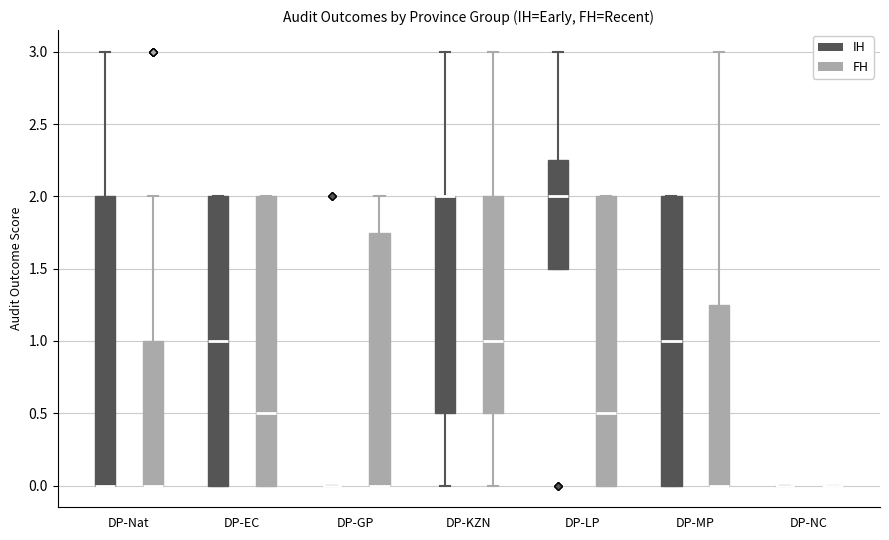

Reading left to right, transcribe this box plot: for each box, give where its median line is, the range the box spans, and where its two whiskers end, as read against the y-axis. The values are not printed on the chart, so give them approximately, as read against the axis.

DP-Nat (IH): median 0.00 (drawn on the box's lower edge), box 0.00 to 2.00, whiskers 0.00 to 3.00
DP-Nat (FH): median 0.00 (drawn on the box's lower edge), box 0.00 to 1.00, whiskers 0.00 to 2.00
DP-EC (IH): median 1.00, box 0.00 to 2.00, whiskers 0.00 to 2.00
DP-EC (FH): median 0.50, box 0.00 to 2.00, whiskers 0.00 to 2.00
DP-GP (IH): box collapsed to a line at 0.00, whiskers 0.00 to 0.00
DP-GP (FH): median 0.00 (drawn on the box's lower edge), box 0.00 to 1.75, whiskers 0.00 to 2.00
DP-KZN (IH): median 2.00 (drawn on the box's upper edge), box 0.50 to 2.00, whiskers 0.00 to 3.00
DP-KZN (FH): median 1.00, box 0.50 to 2.00, whiskers 0.00 to 3.00
DP-LP (IH): median 2.00, box 1.50 to 2.25, whiskers 1.50 to 3.00
DP-LP (FH): median 0.50, box 0.00 to 2.00, whiskers 0.00 to 2.00
DP-MP (IH): median 1.00, box 0.00 to 2.00, whiskers 0.00 to 2.00
DP-MP (FH): median 0.00 (drawn on the box's lower edge), box 0.00 to 1.25, whiskers 0.00 to 3.00
DP-NC (IH): box collapsed to a line at 0.00, whiskers 0.00 to 0.00
DP-NC (FH): box collapsed to a line at 0.00, whiskers 0.00 to 0.00